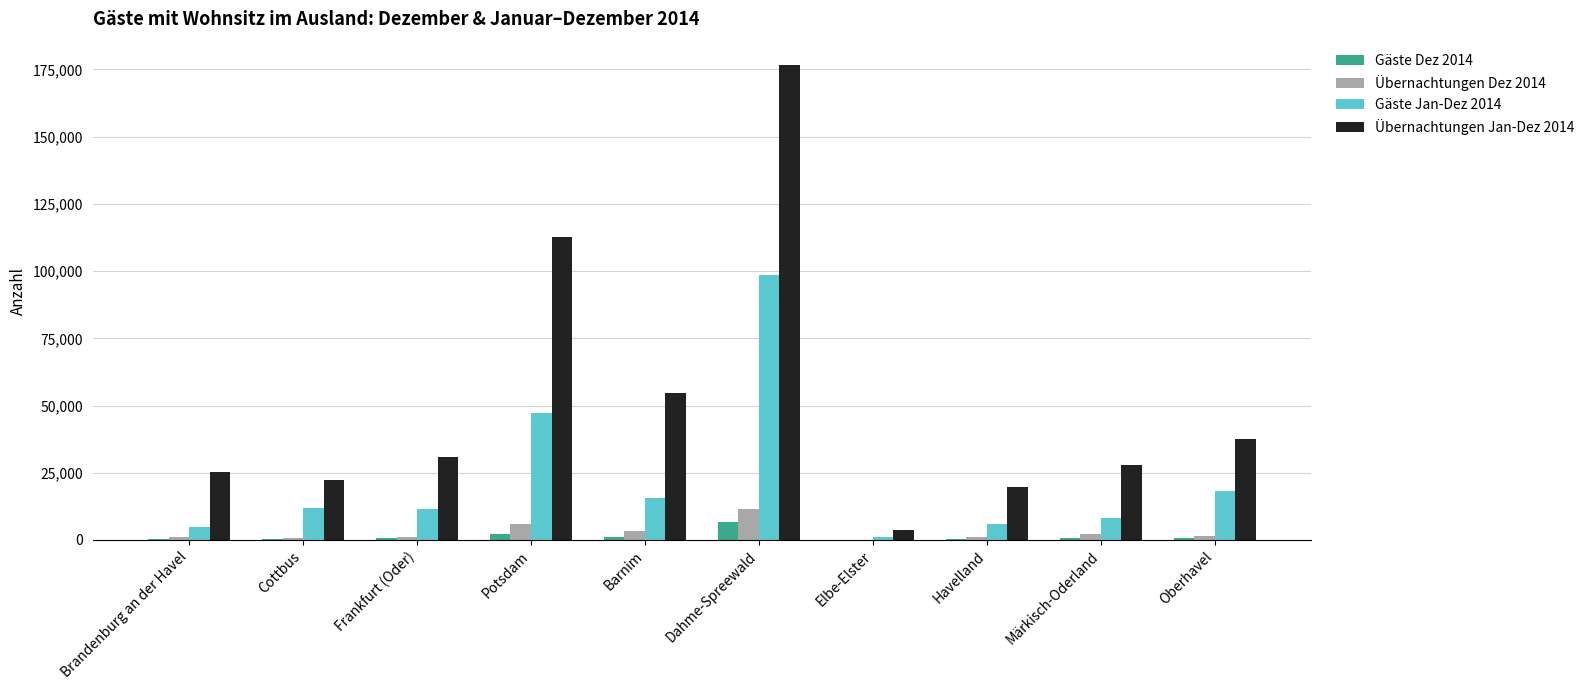

What are all the series names shown in the legend?

Gäste Dez 2014, Übernachtungen Dez 2014, Gäste Jan-Dez 2014, Übernachtungen Jan-Dez 2014